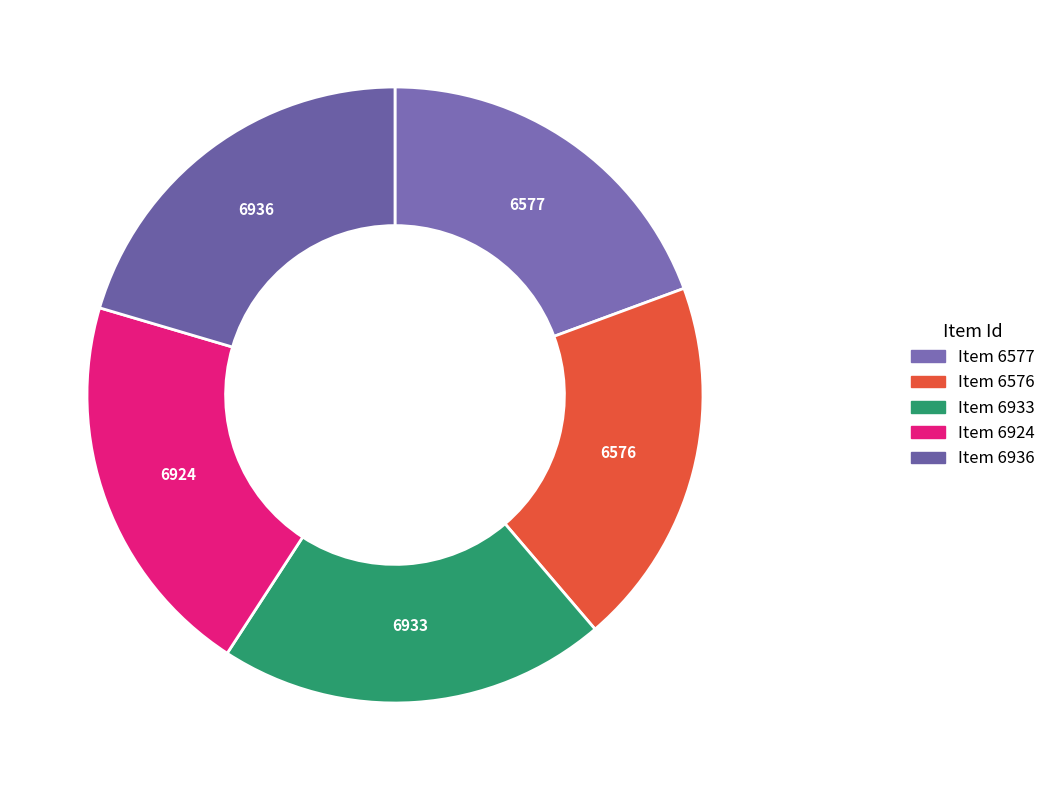

The Item 6936 slice represents 20% of the pie. True or false?

True